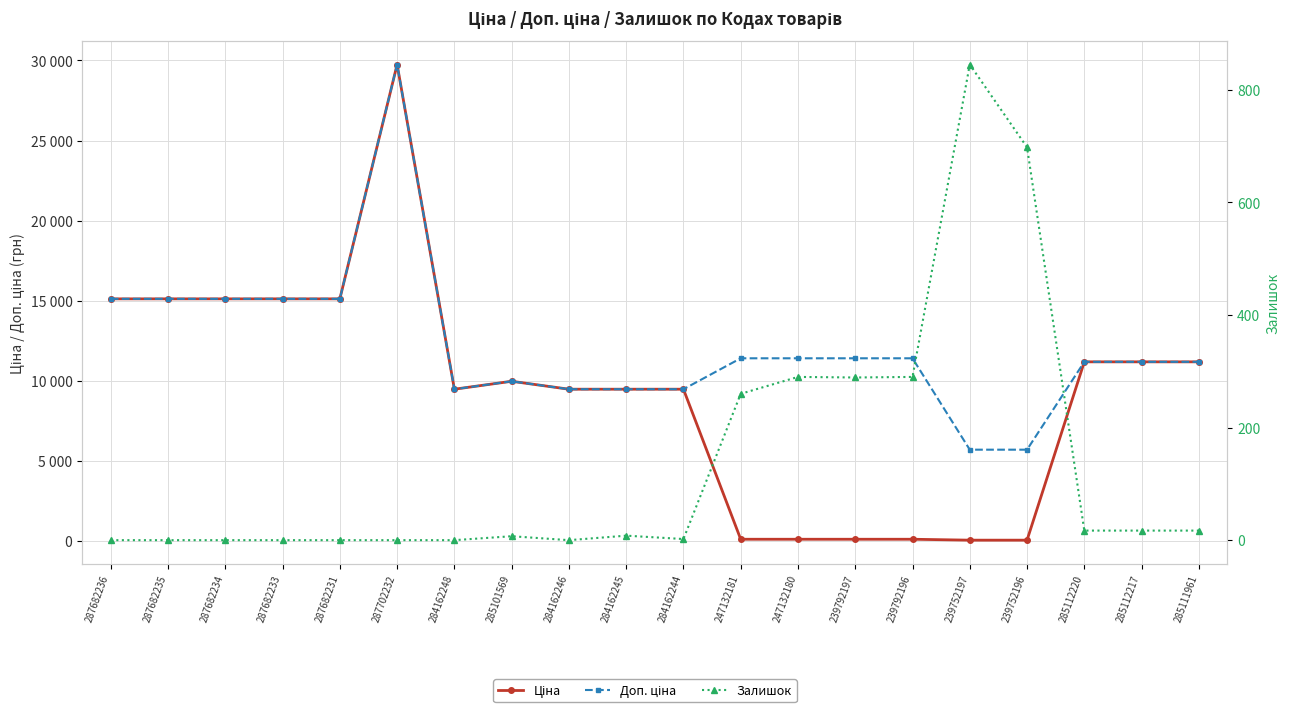

What is the label of the 11th point from the left?

284162244